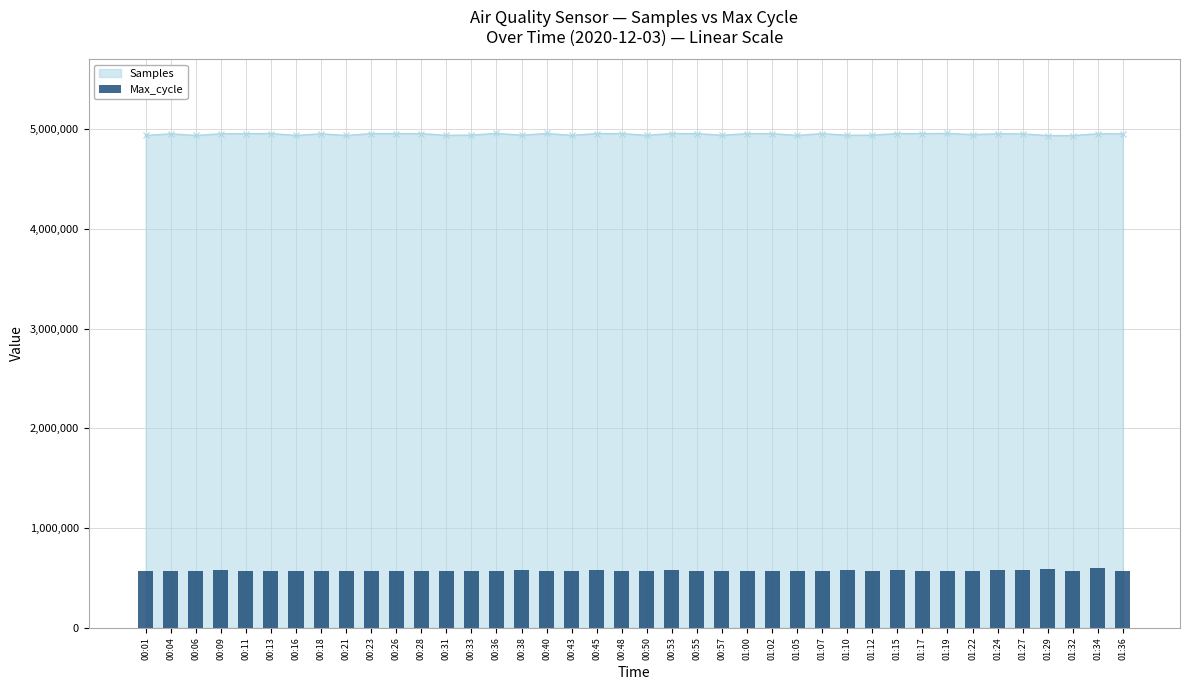

What is the ratio of the value at 00:18 to the value at 00:45?

1.0